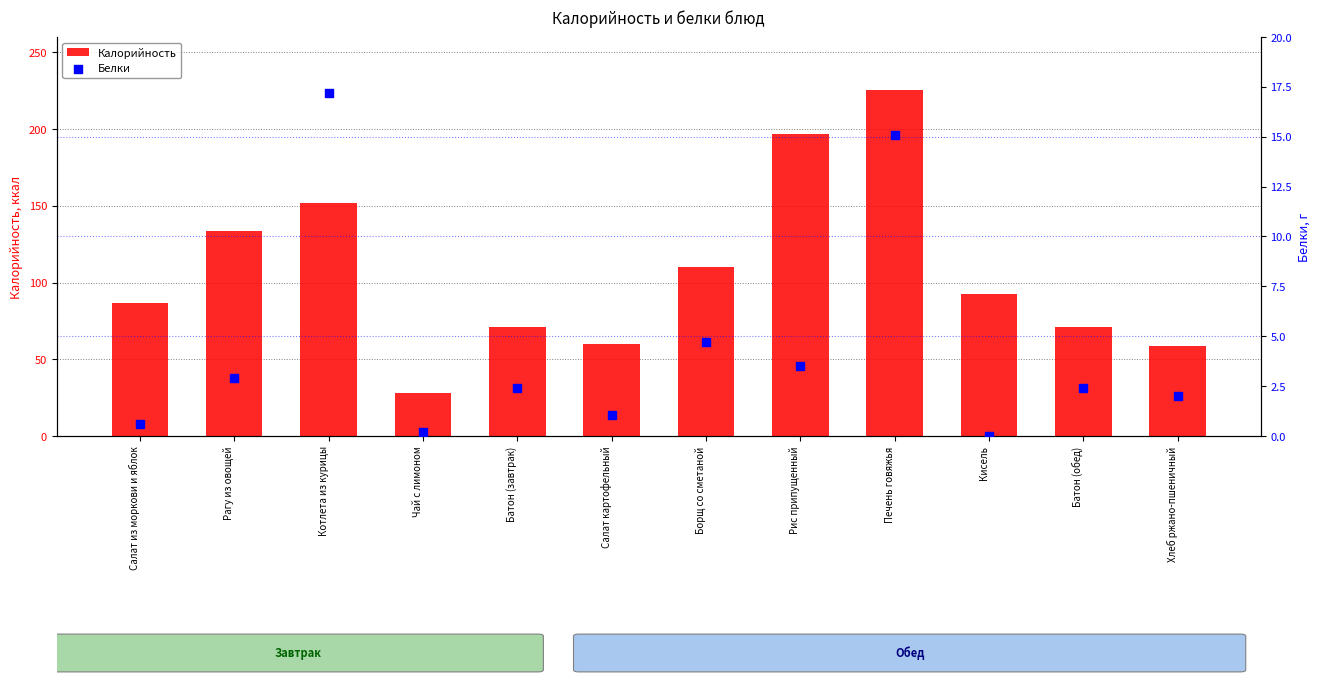

Is the value of Калорийность at Печень говяжья greater than the value of Белки at Котлета из курицы?

Yes